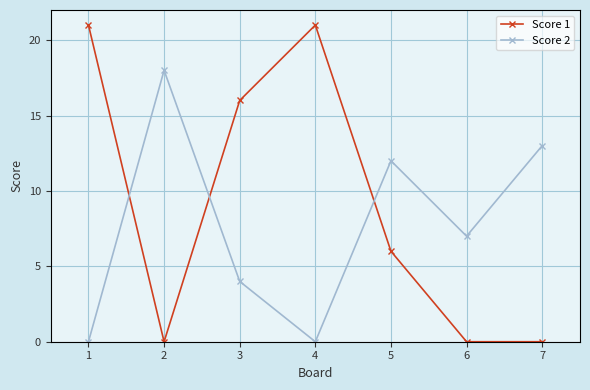

What are all the series names shown in the legend?

Score 1, Score 2